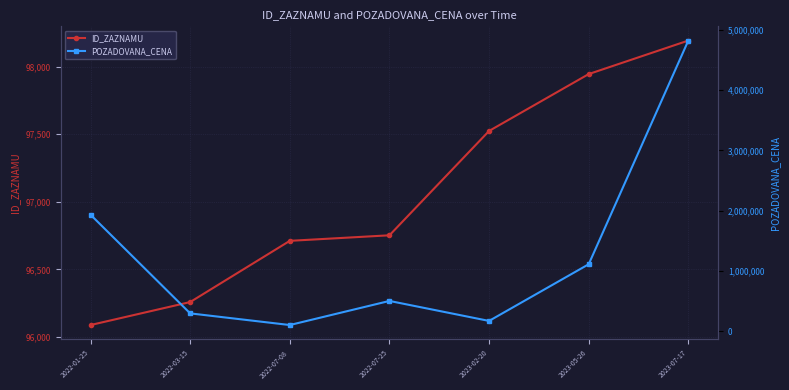

The value of POZADOVANA_CENA at 2023-07-17 is 8420967. True or false?

False